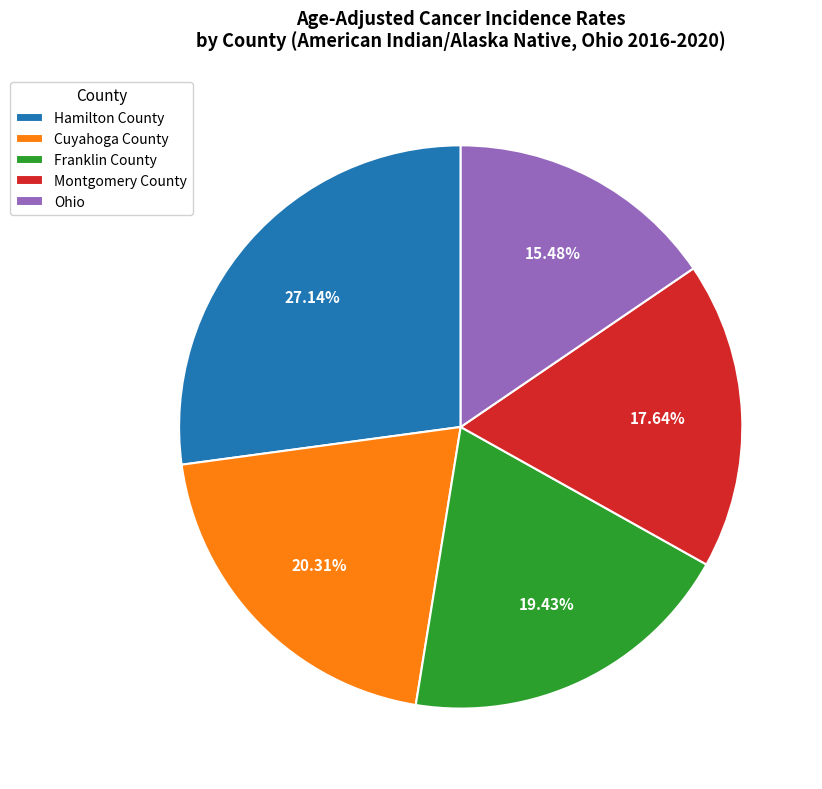

Approximately how many times larger is the value at Montgomery County compared to Franklin County?

0.9